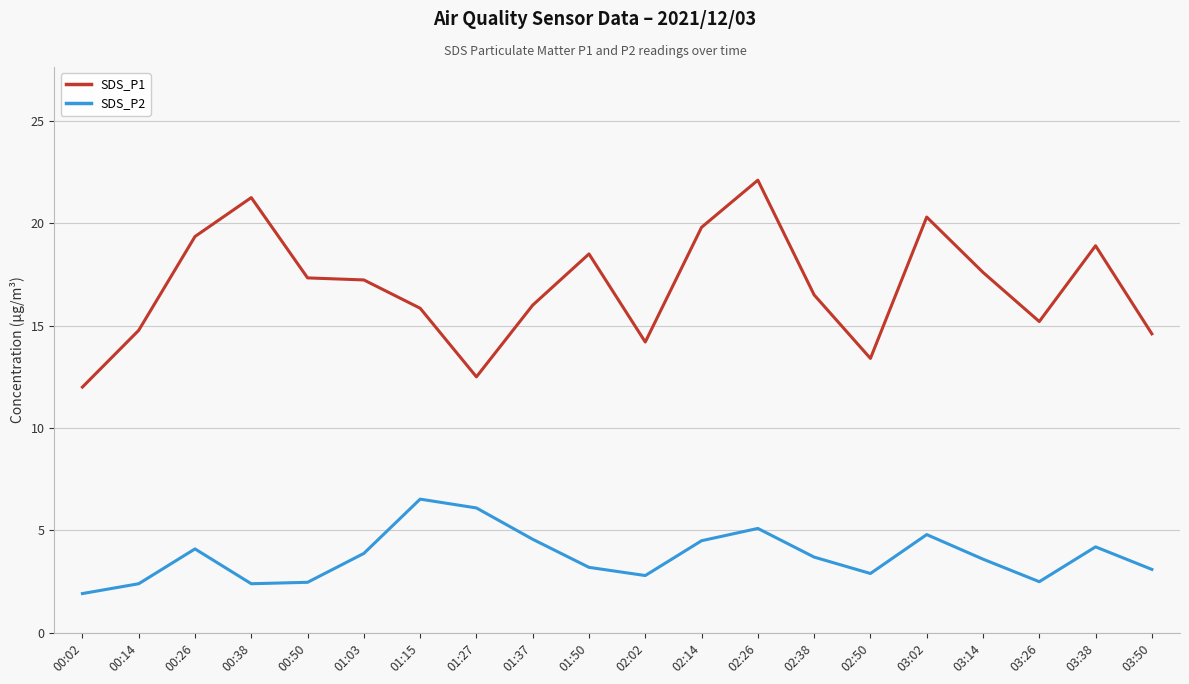

What is the sum of the SDS_P1 values at 00:38 and 01:50?

39.8